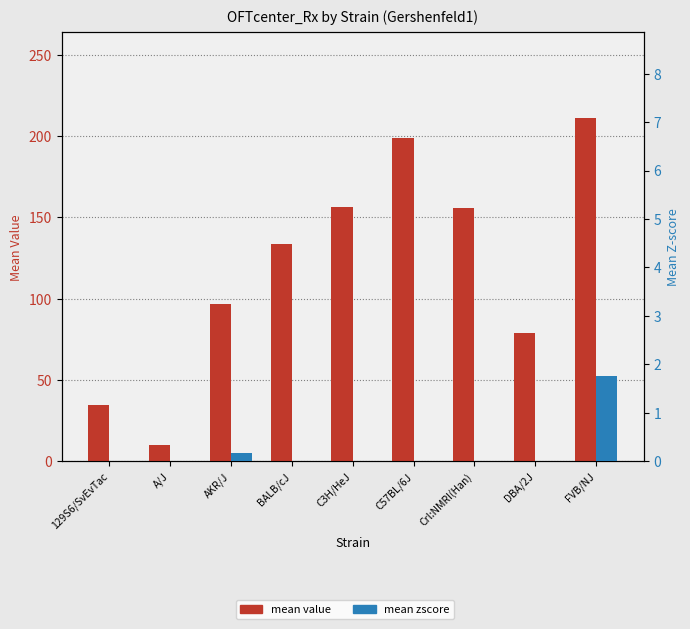

How many groups of bars are there?

9